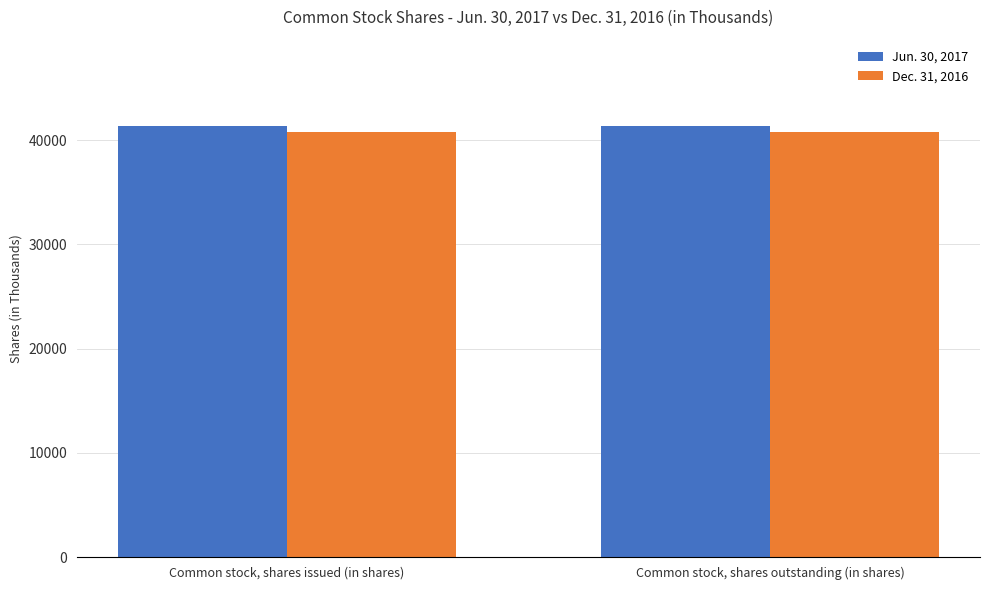

Rank the series by their average value, from lowest to highest.

Dec. 31, 2016, Jun. 30, 2017